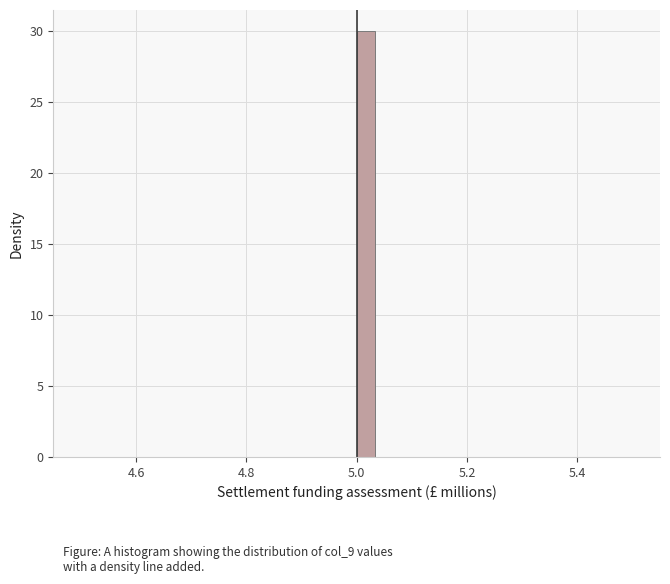

Around what value on the x-axis is the tallest bar? Give the approximate position of its centre, as read against the axis.

5.02